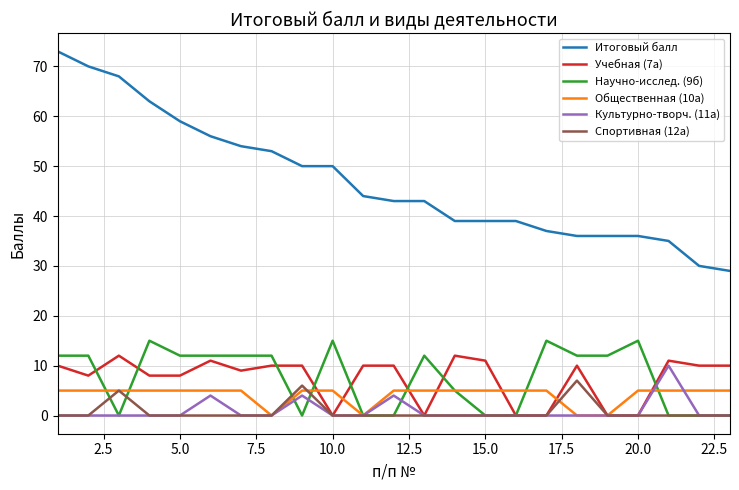

True or false: Итоговый балл and Научно-исслед. (9б) cross at least once.

False